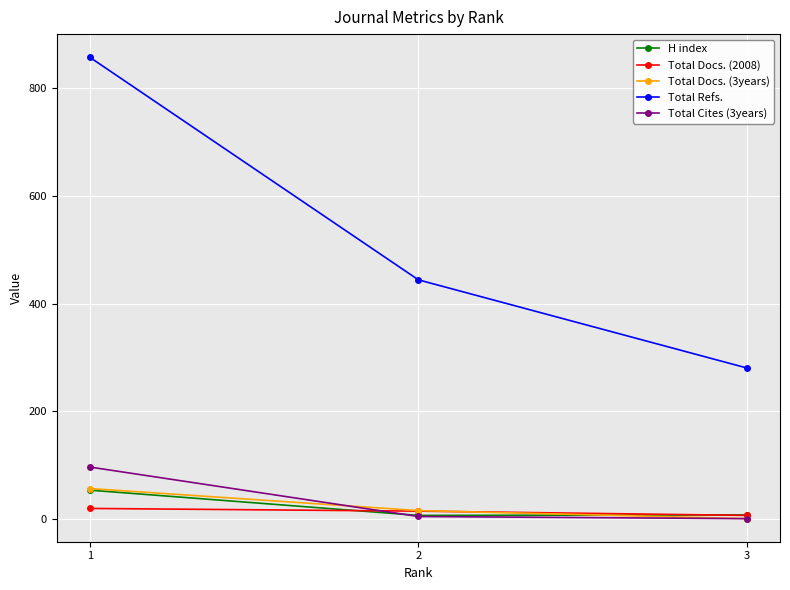

Which series has the largest total across all categories?

Total Refs.